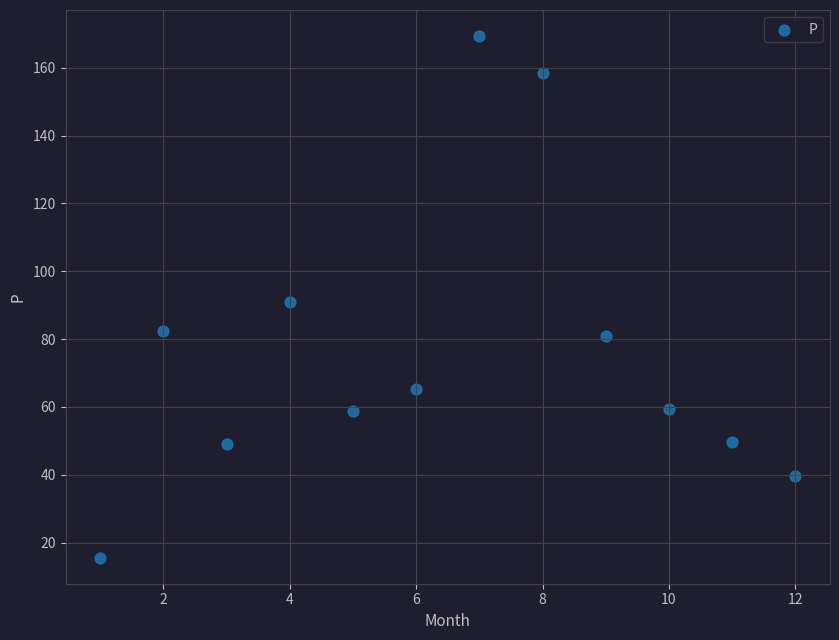

What is the average X value?

6.5